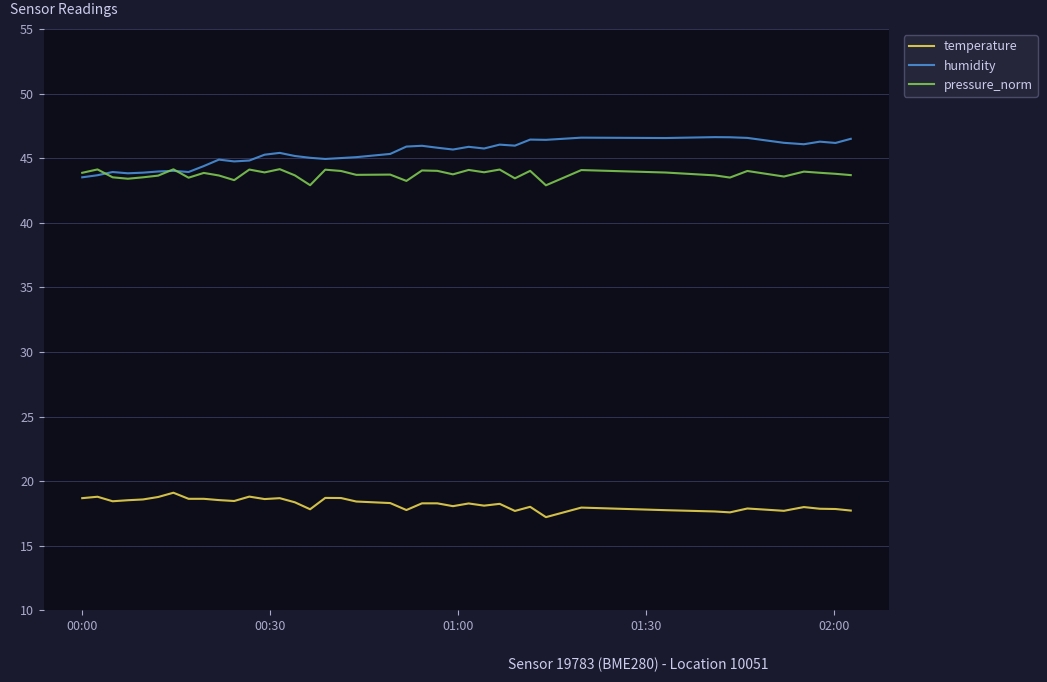

List the series in order of their peak value, highest first.

humidity, pressure_norm, temperature